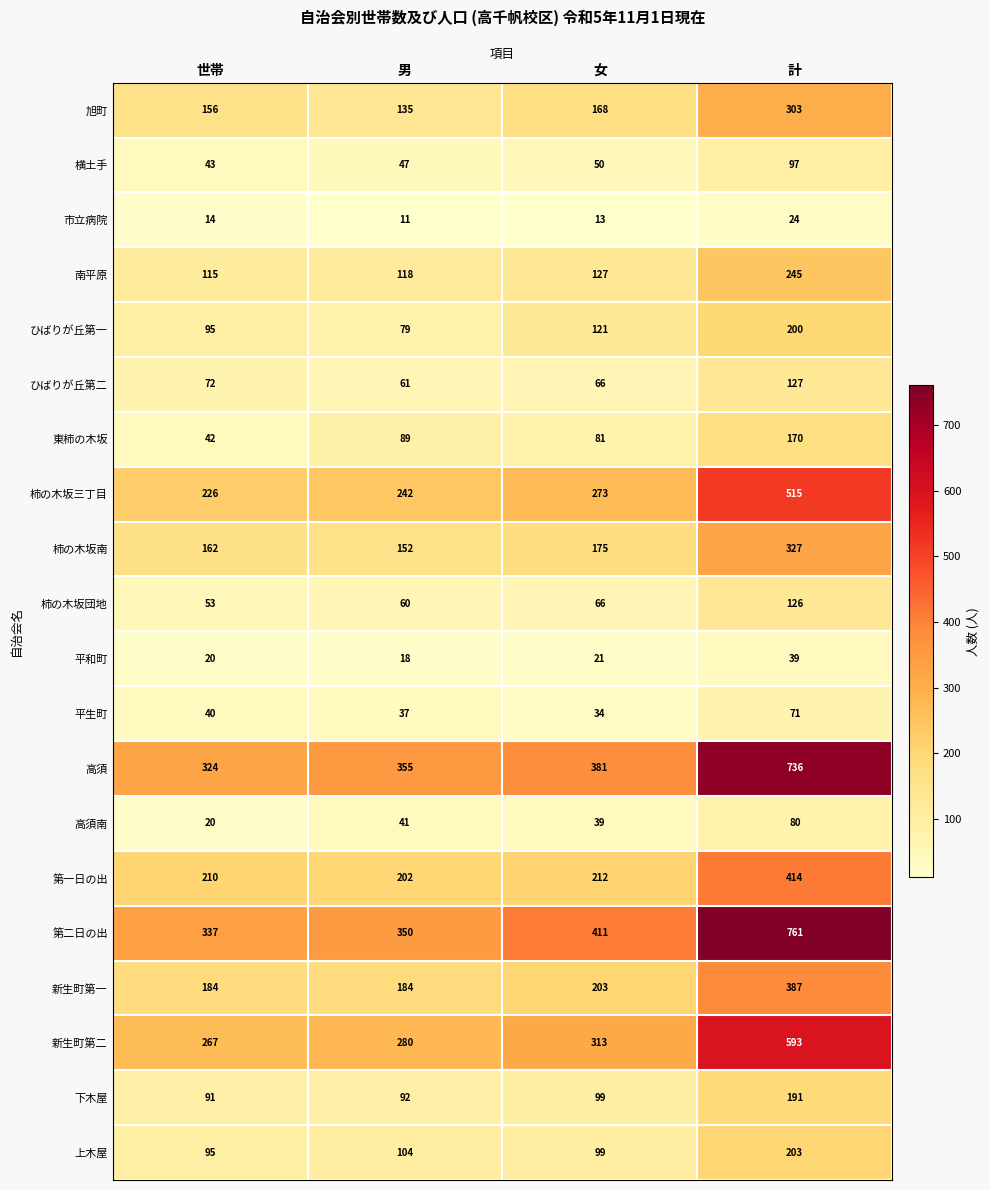

Is the value of 旭町 at 計 greater than the value of 上木屋 at 男?

Yes